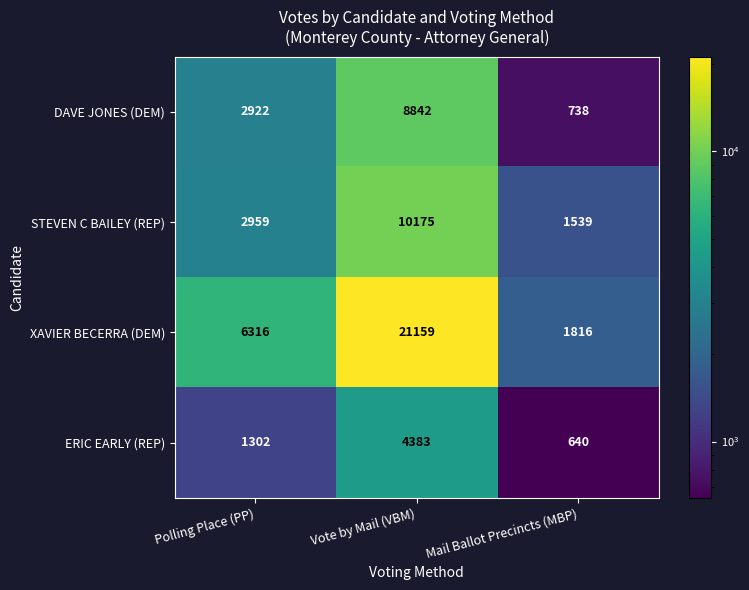

Which series has the largest range (max minus min)?

XAVIER BECERRA (DEM)